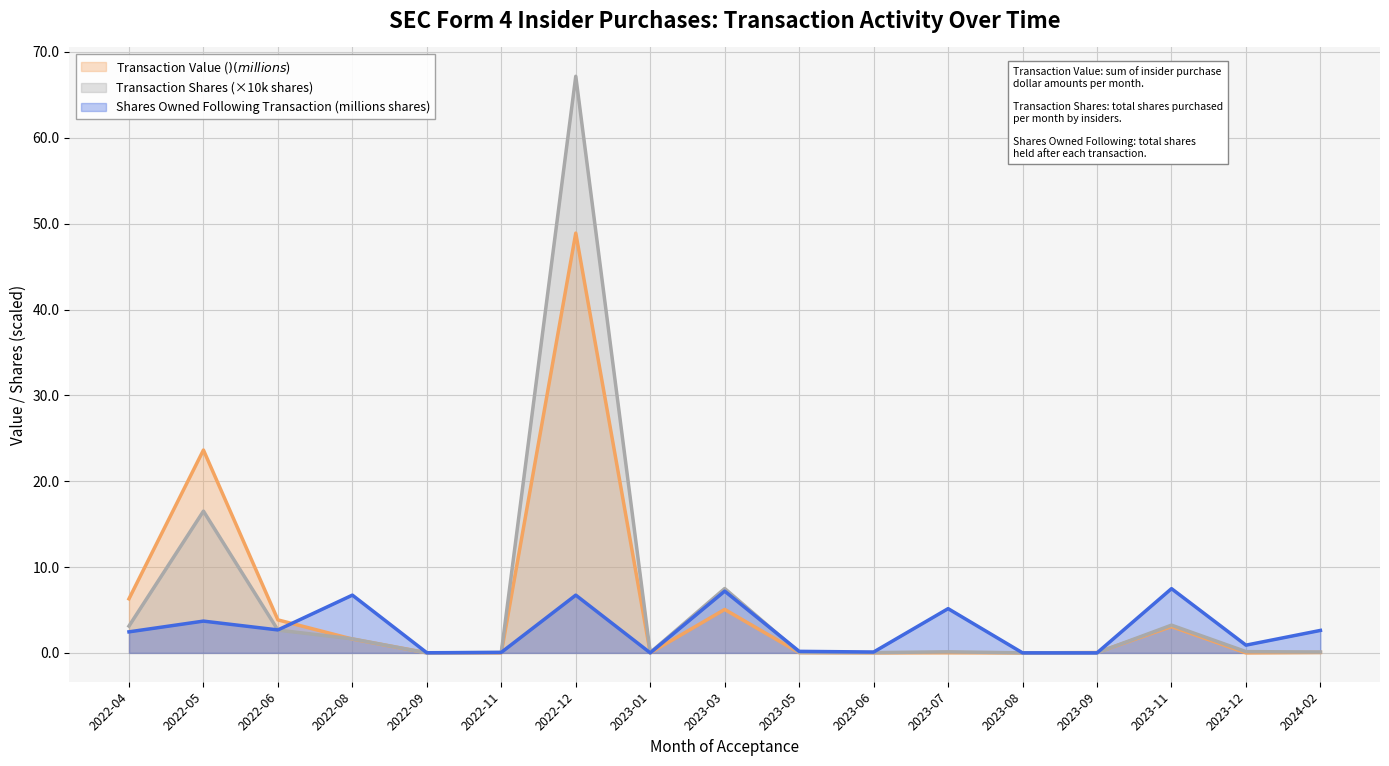

Between 2023-07 and 2023-05, which is larger?

2023-05